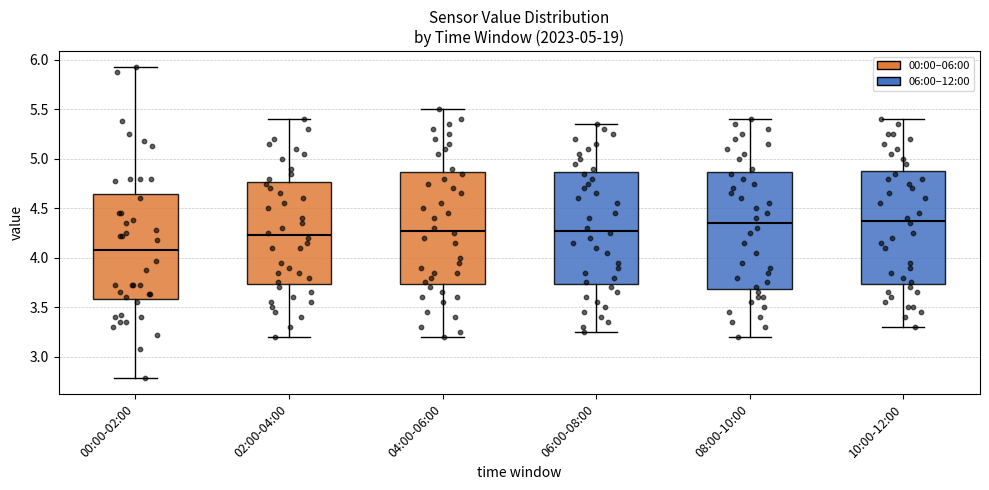

Which box's median line is the lowest?

00:00-02:00